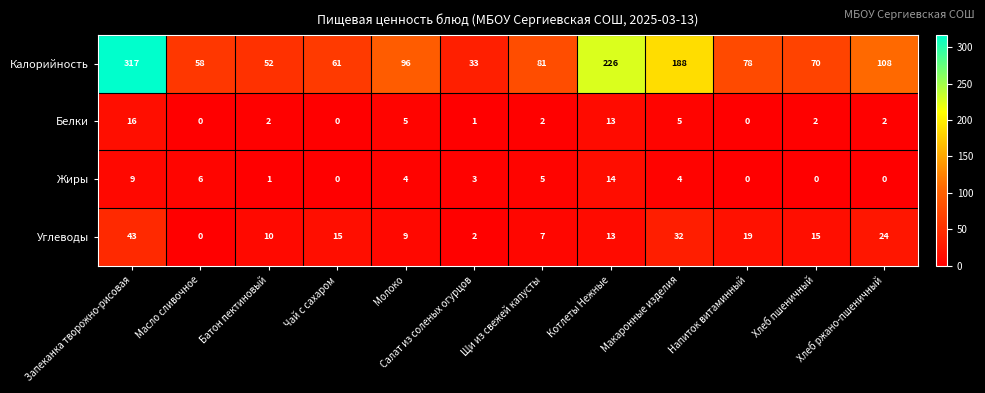

The Жиры series shows 4 at Макаронные изделия. True or false?

True